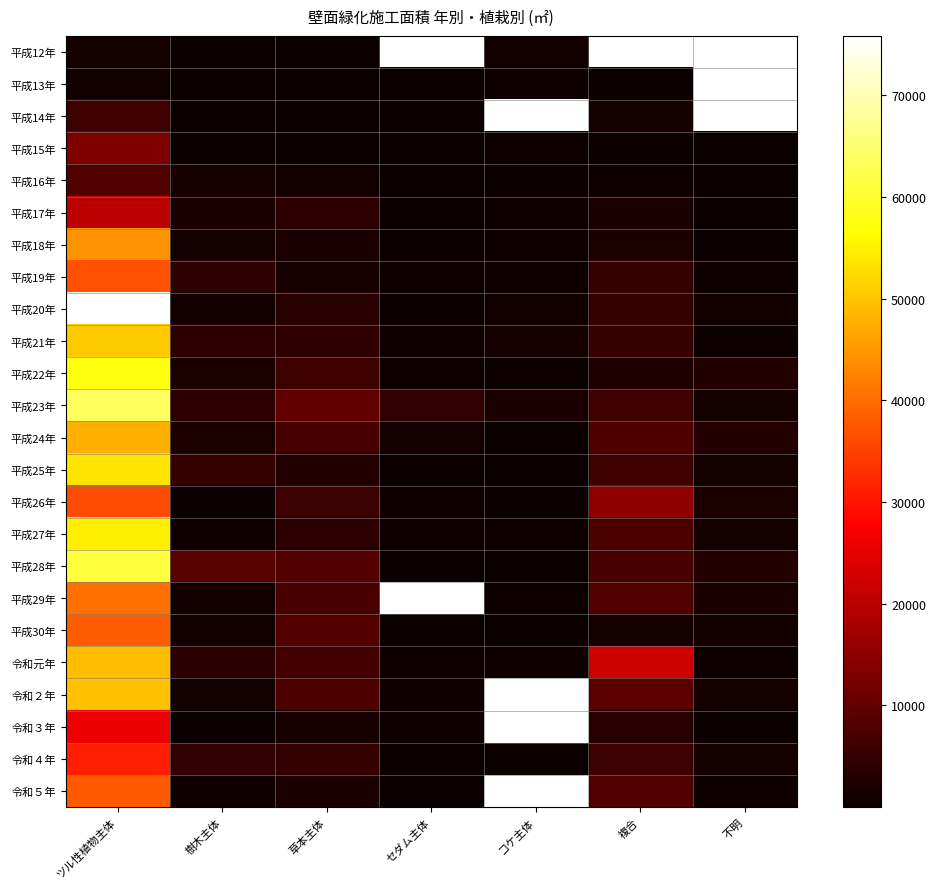

How many data points does each series have?

7